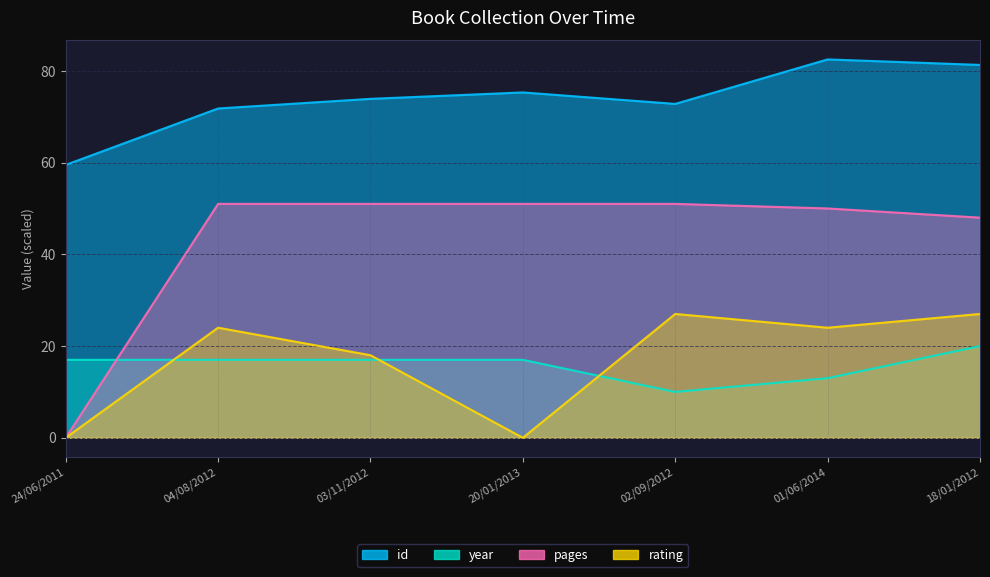

Which has a higher value, 03/11/2012 or 20/01/2013?

20/01/2013